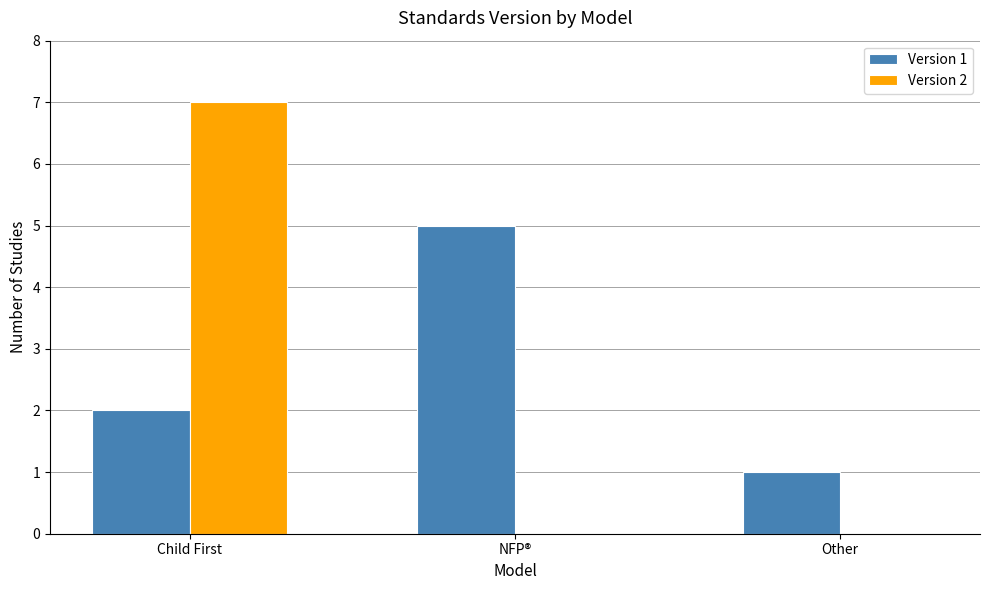

What is the greatest value displayed?

7